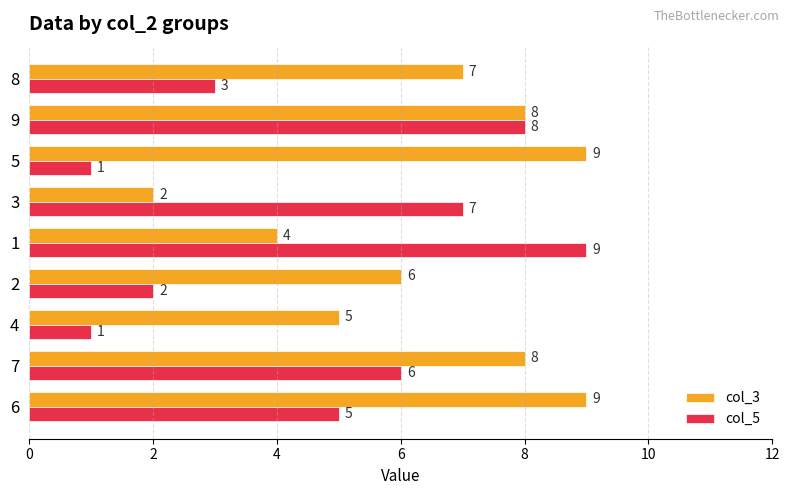

Which series has the largest range (max minus min)?

col_5